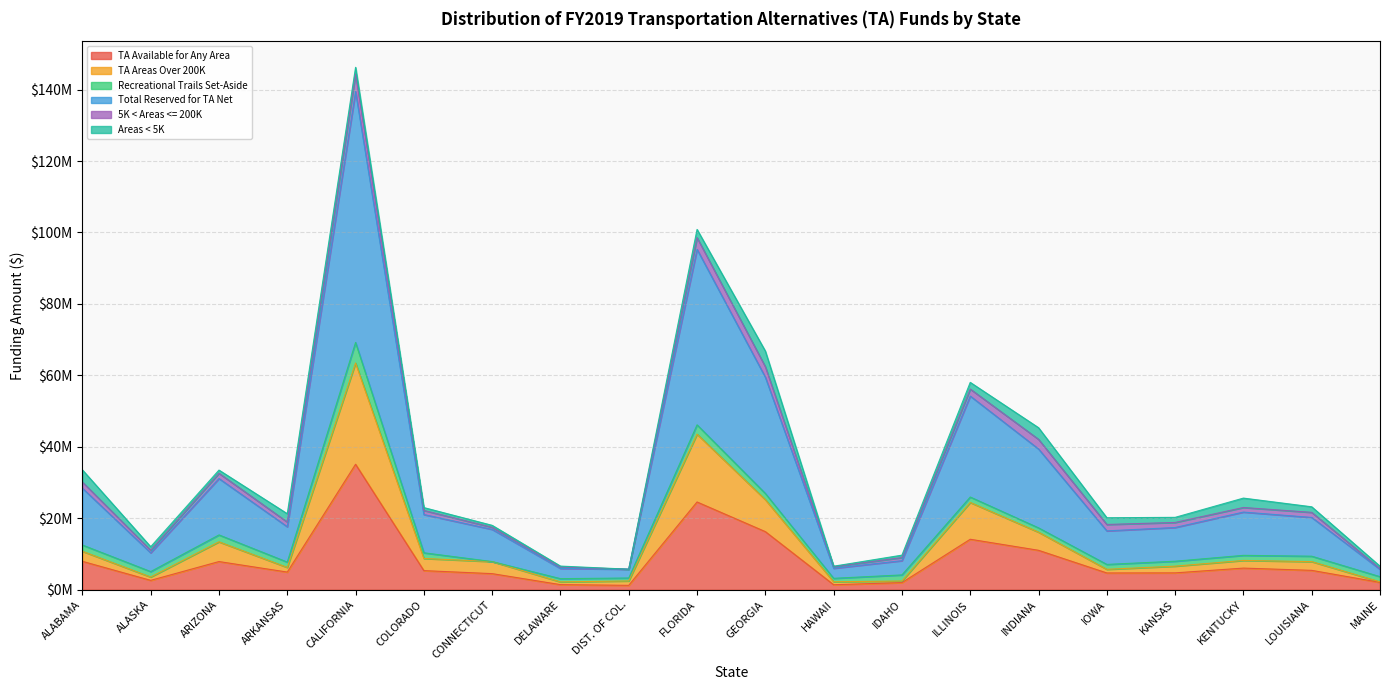

Where is the first local maximum for Total Reserved for TA Net?

ARIZONA